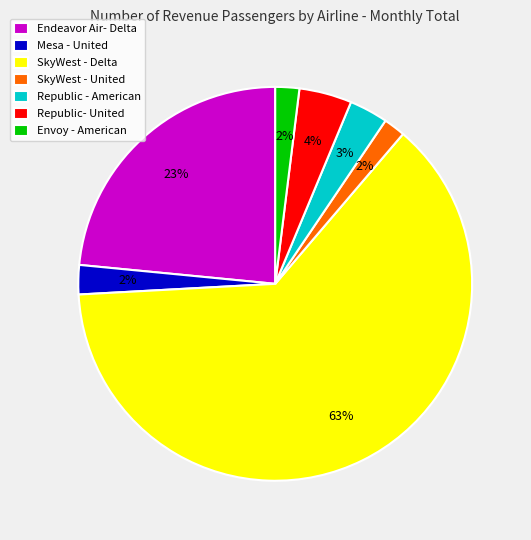

Between Endeavor Air- Delta and Mesa - United, which is larger?

Endeavor Air- Delta